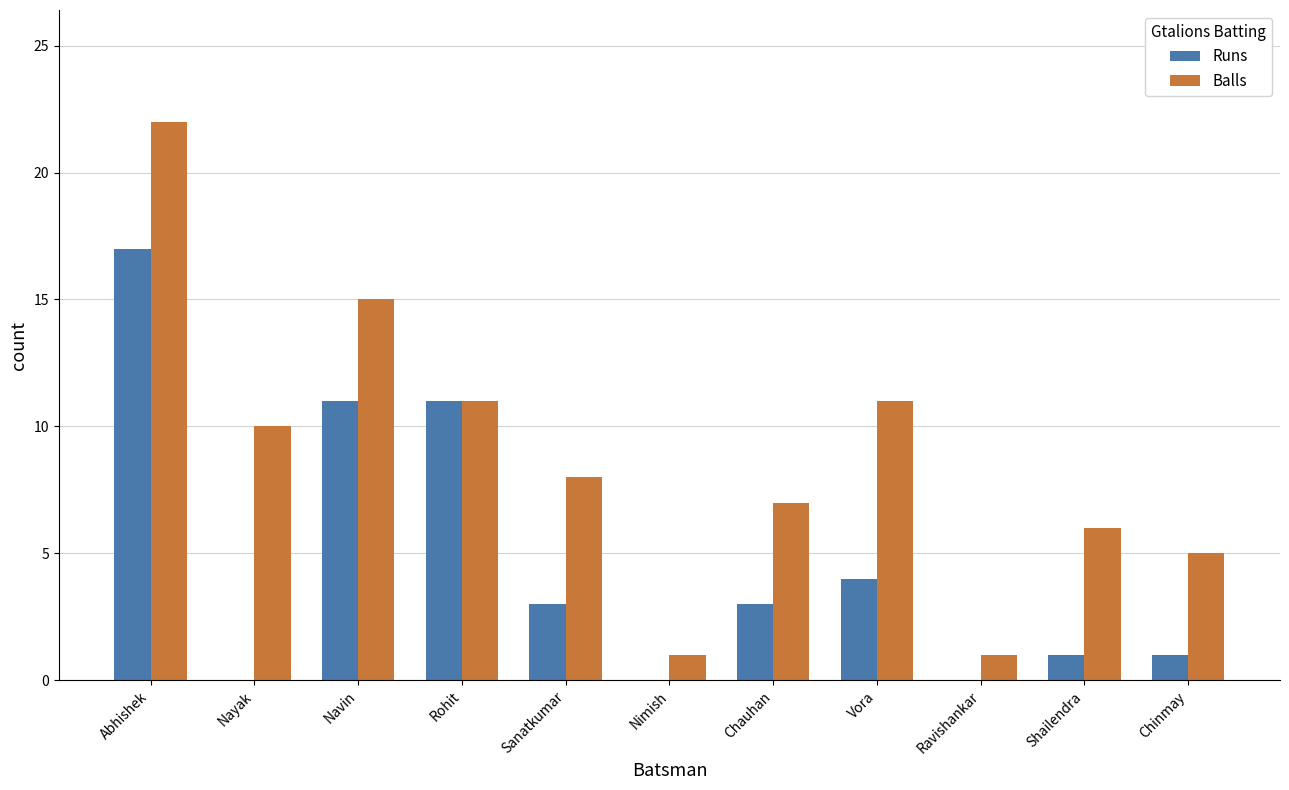

What is the maximum value shown in the chart?

22